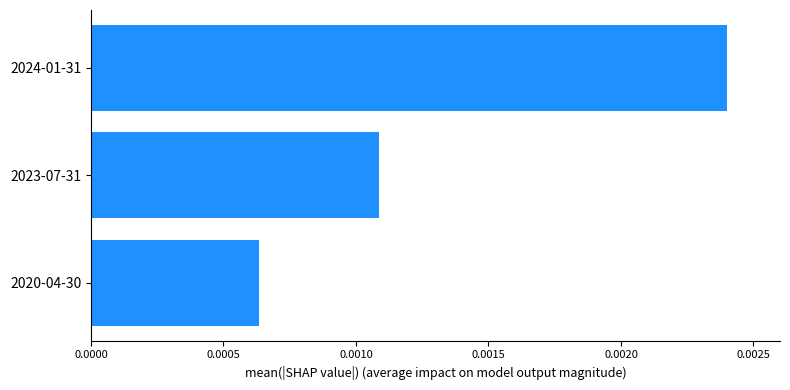

Does the chart contain any negative values?

No